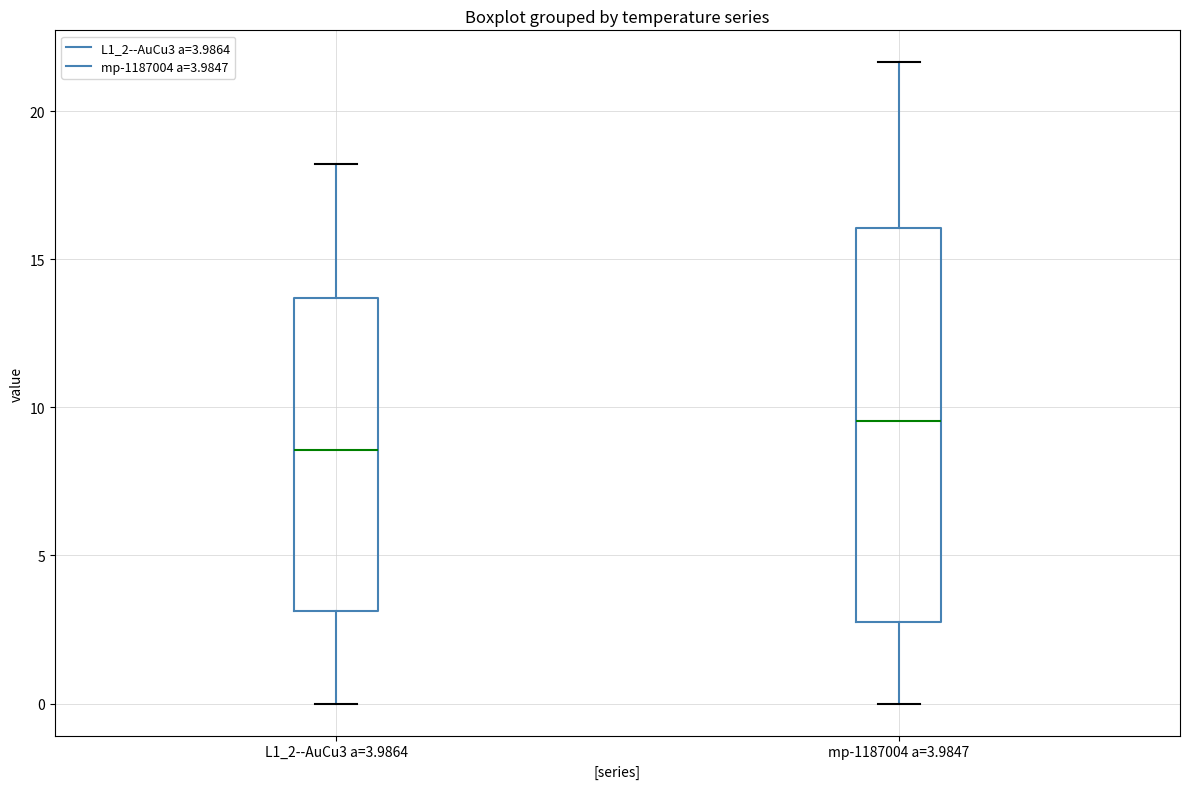

Reading left to right, transcribe this box plot: for each box, give where its median line is, the range the box spans, and where its two whiskers end, as read against the y-axis. The values are not printed on the chart, so give them approximately, as read against the axis.

L1_2--AuCu3 a=3.9864: median 8.5, box 3.0 to 13.5, whiskers 0.0 to 18.0
mp-1187004 a=3.9847: median 9.5, box 3.0 to 16.0, whiskers 0.0 to 21.5